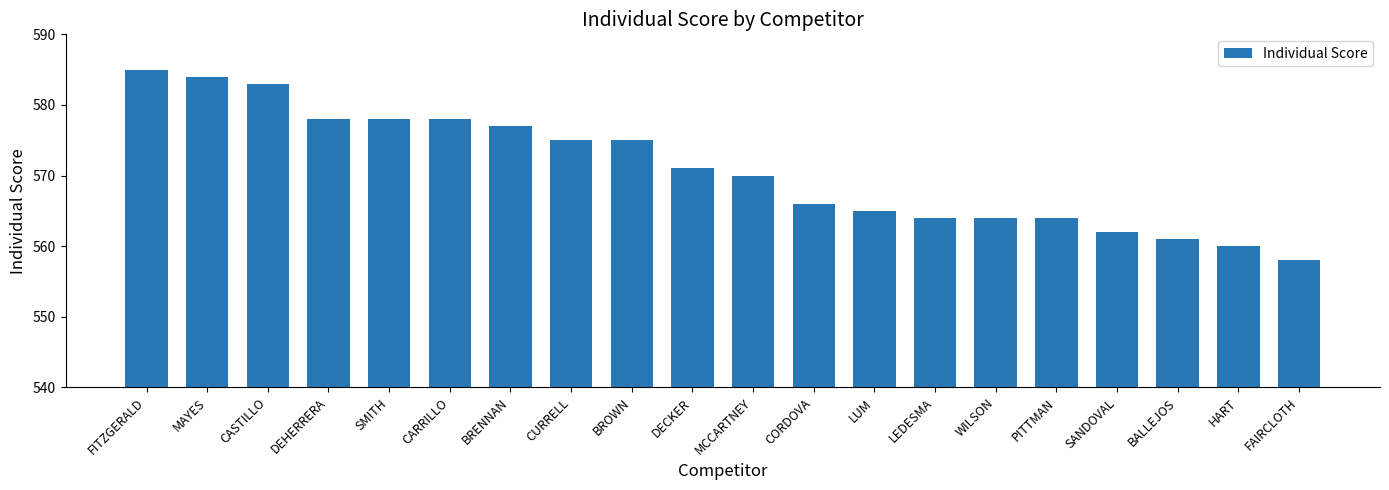

What is the maximum value shown in the chart?

585